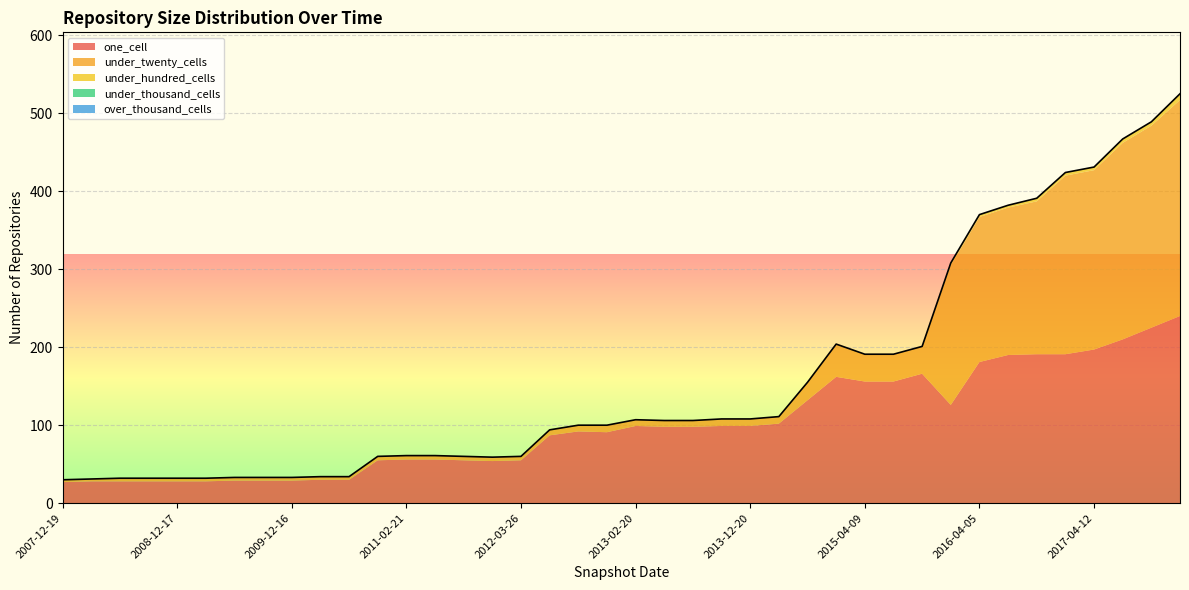

True or false: under_twenty_cells and under_thousand_cells cross at least once.

False